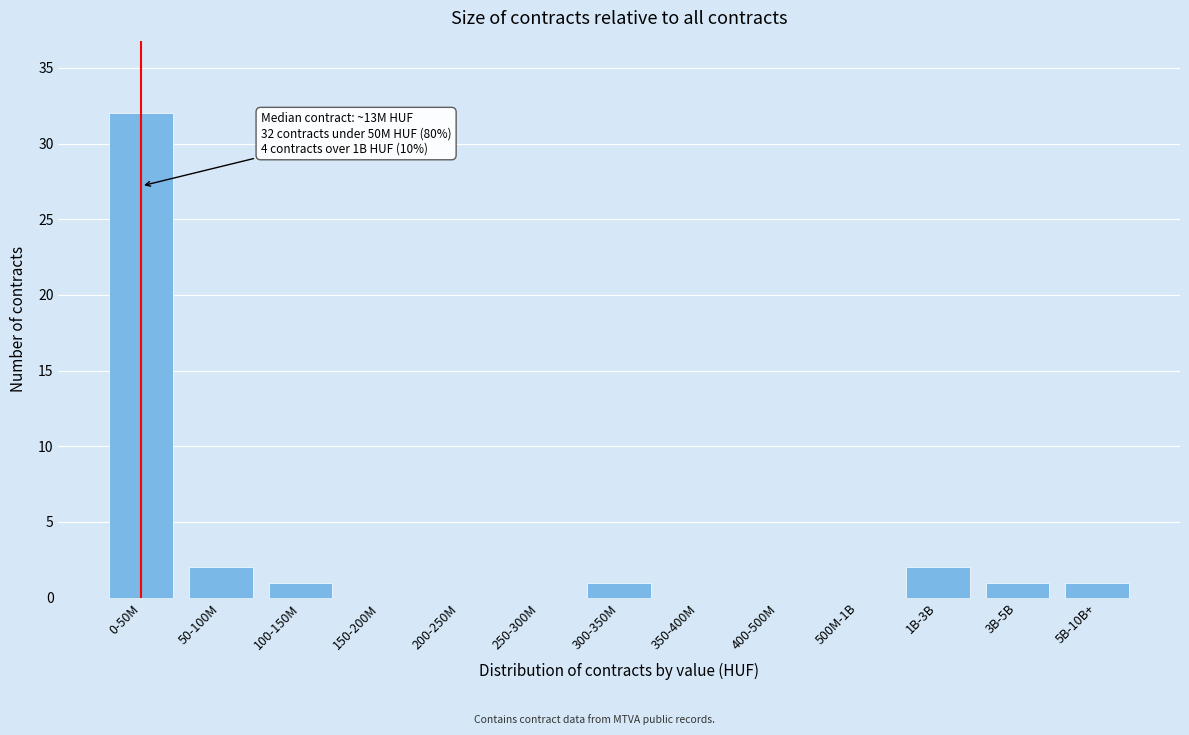

Reading right to left, transcribe all the data shown in this chart.

5B-10B+=1	3B-5B=1	1B-3B=2	500M-1B=0	400-500M=0	350-400M=0	300-350M=1	250-300M=0	200-250M=0	150-200M=0	100-150M=1	50-100M=2	0-50M=32